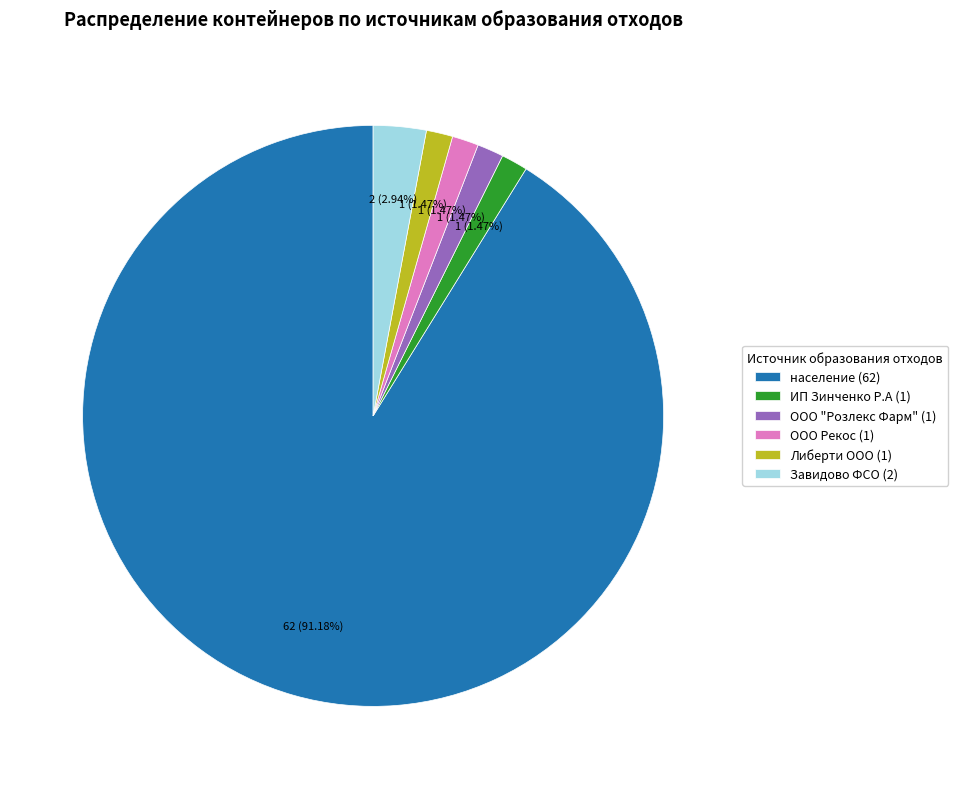

Is the sum of ООО "Розлекс Фарм" (1) and Либерти ООО (1) greater than half?

No